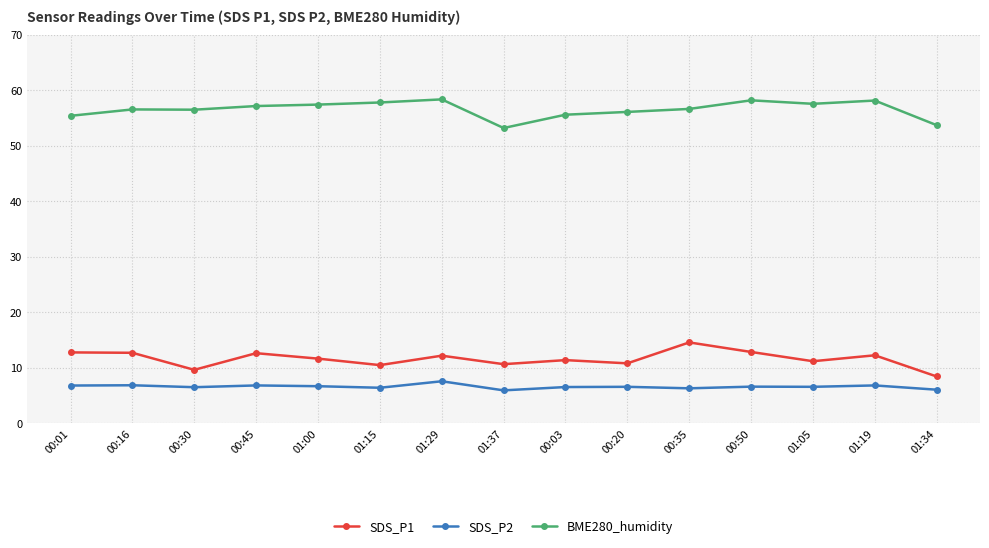

True or false: SDS_P1 and BME280_humidity intersect in this chart.

False